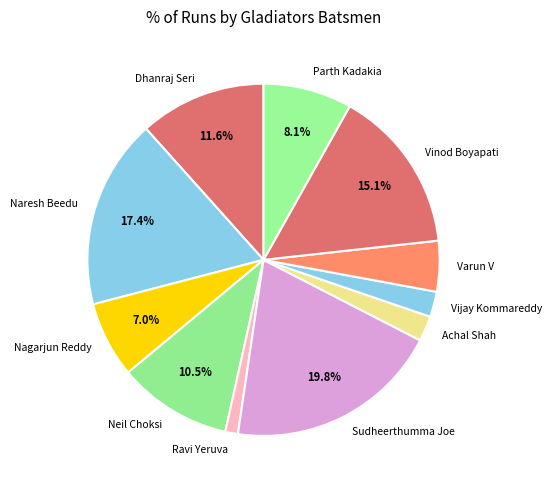

To the nearest percent, what portion does Ravi Yeruva represent?

1%